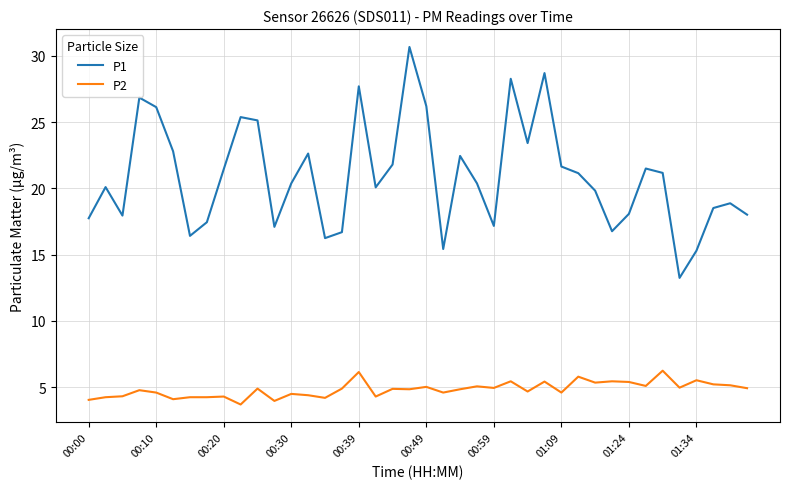

Which series has the largest total across all categories?

P1